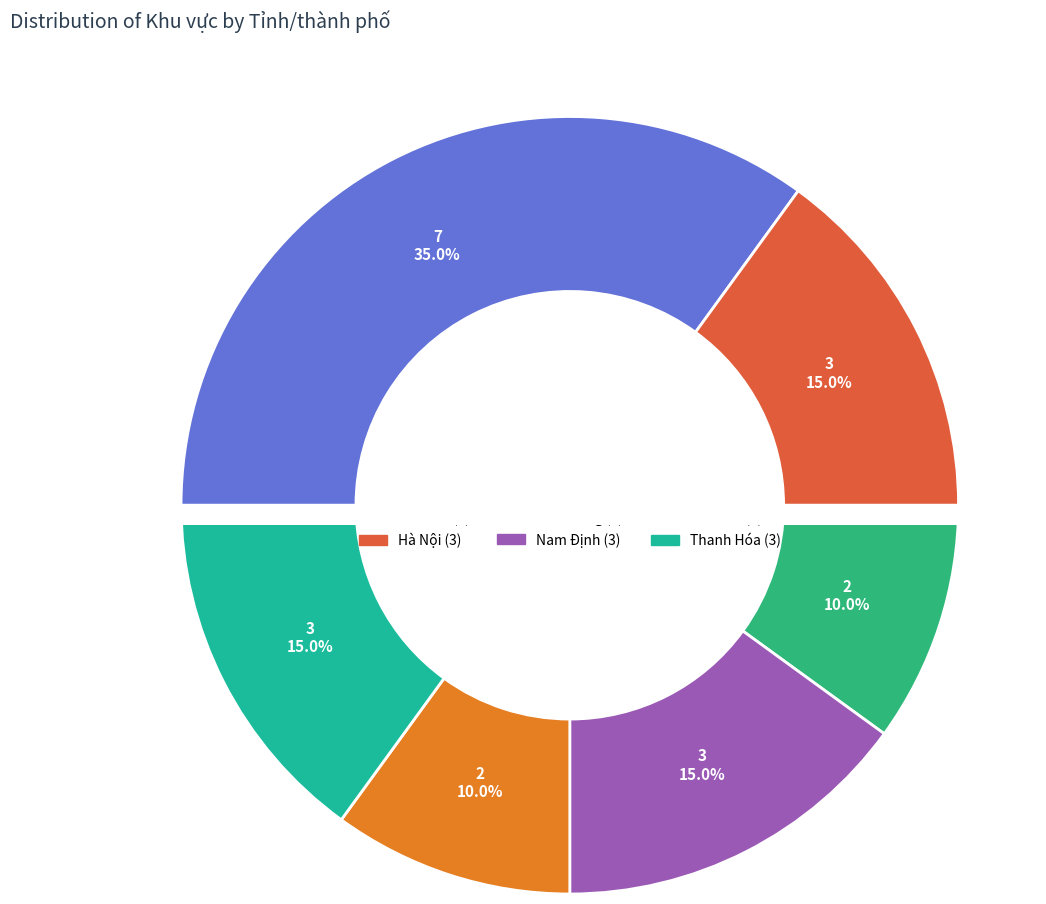

To the nearest percent, what is the average slice percentage?

17%